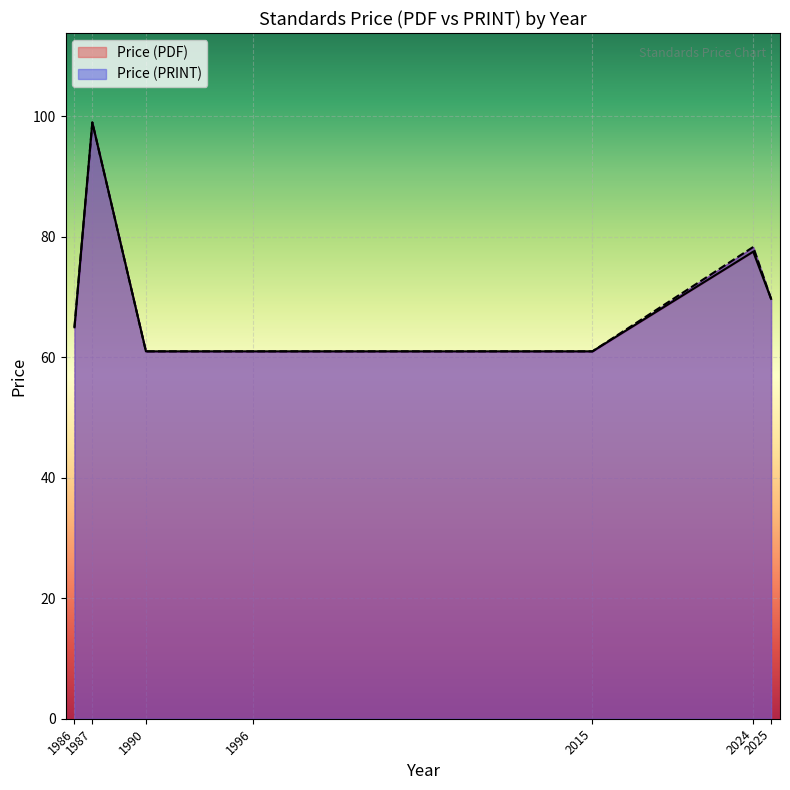

What is the maximum value for Price (PDF)?

99.0